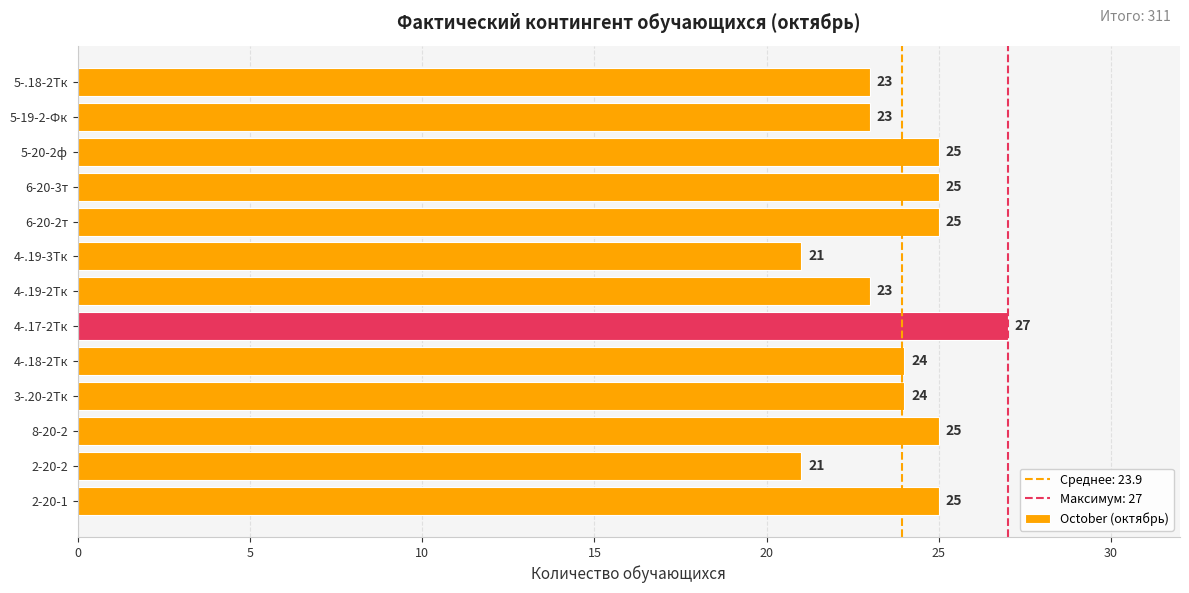

The value at 2-20-1 is 25. True or false?

True